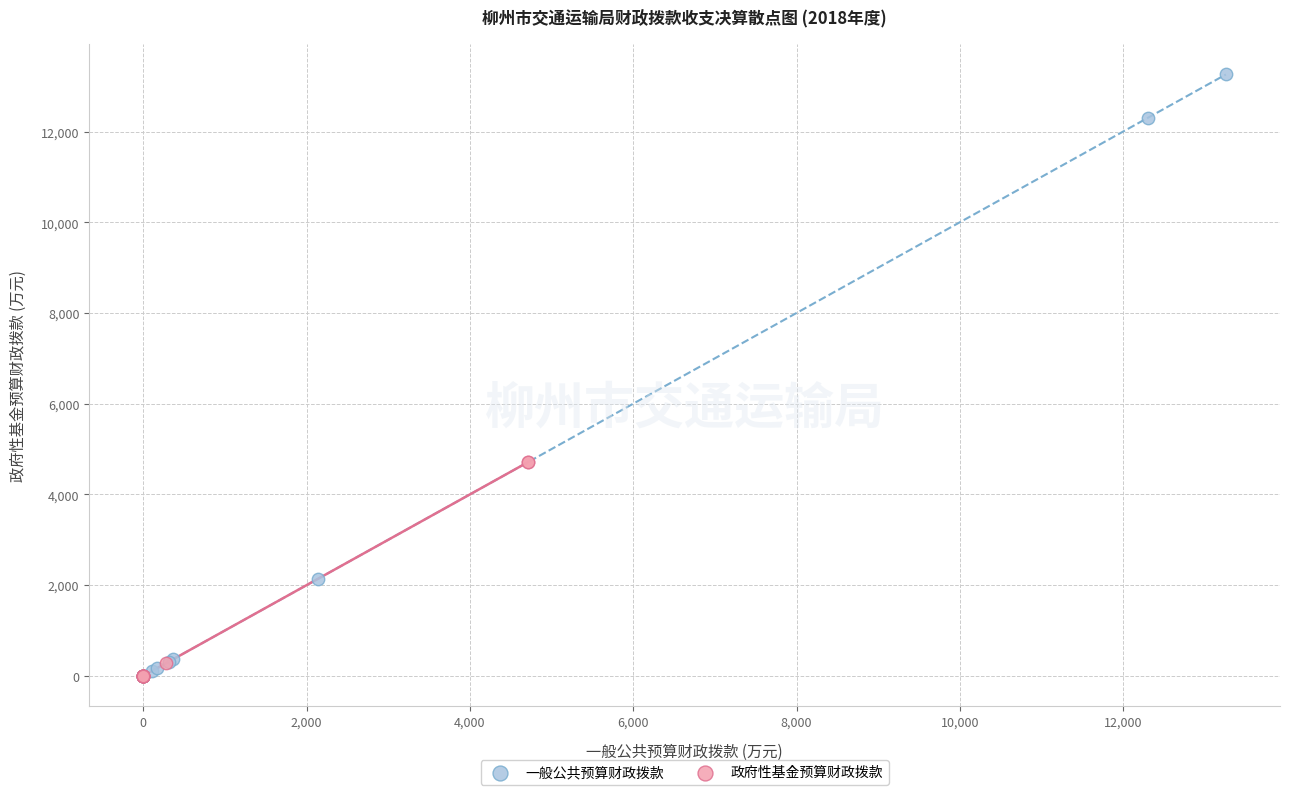

Which series contains the highest Y value?

一般公共预算财政拨款